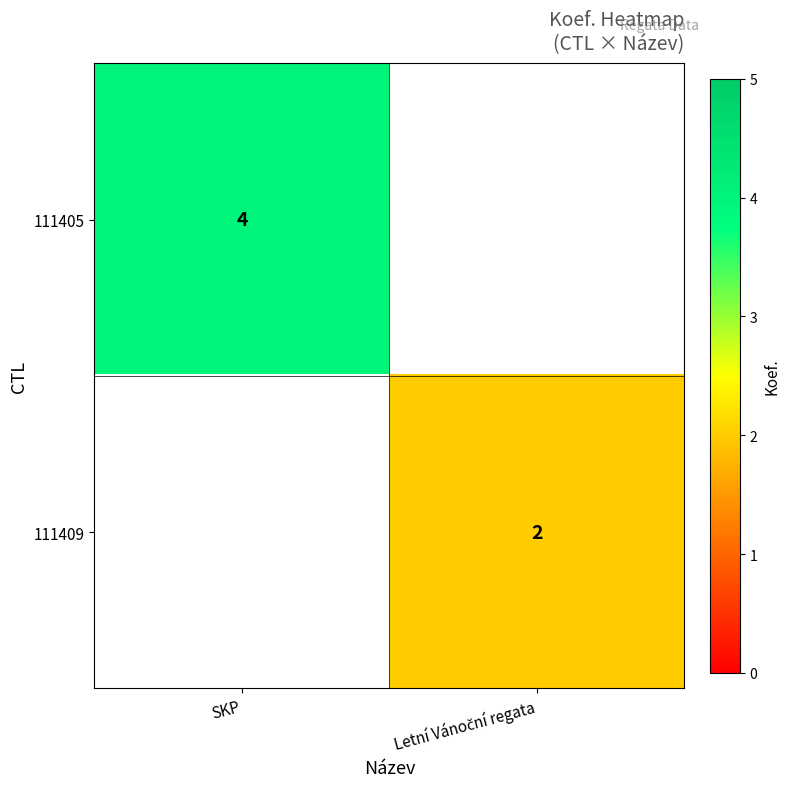

True or false: 111405 has a value of 4 at SKP.

True